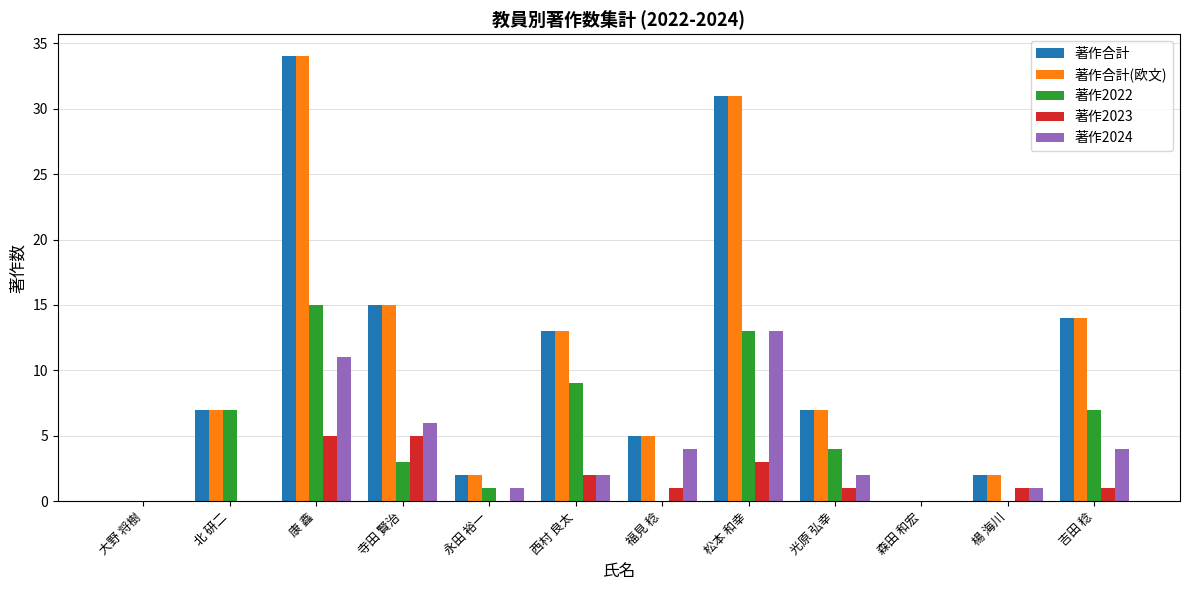

What value does the 著作合計(欧文) series have at 光原 弘幸?

7